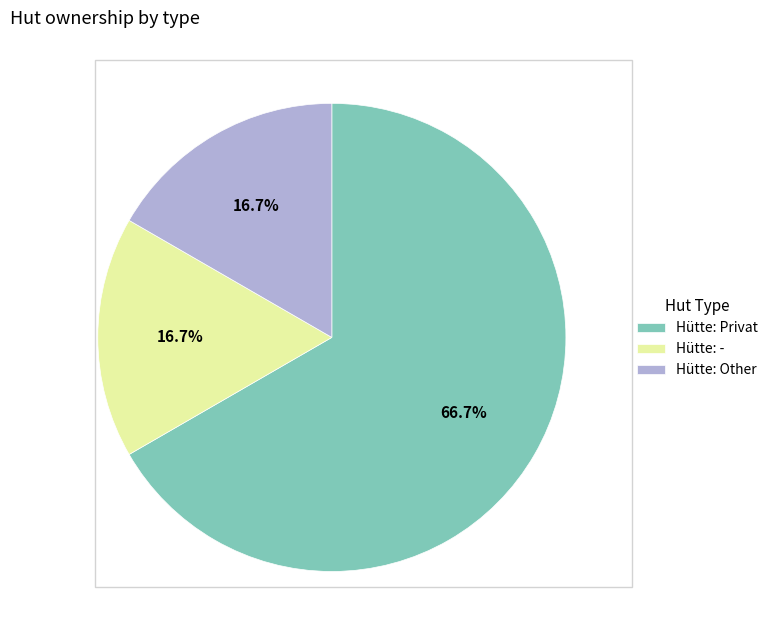

Which slice is the largest?

Hütte: Privat